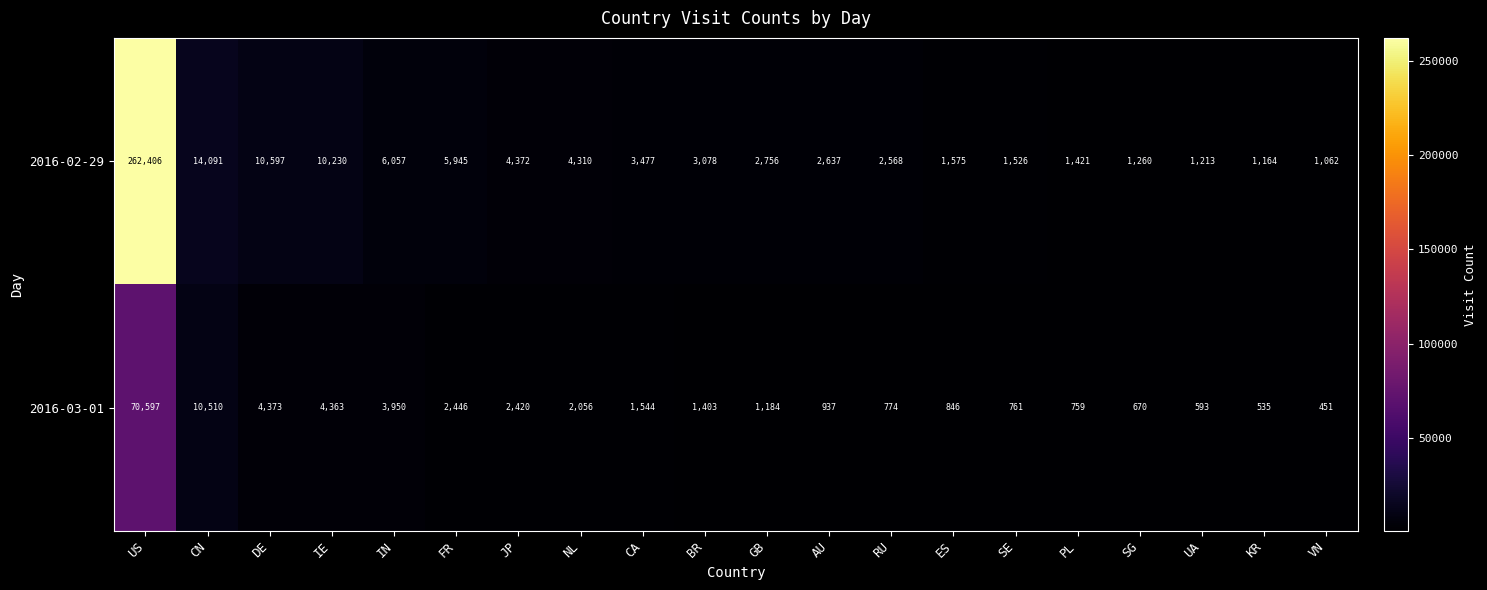

How many series are shown in this chart?

2